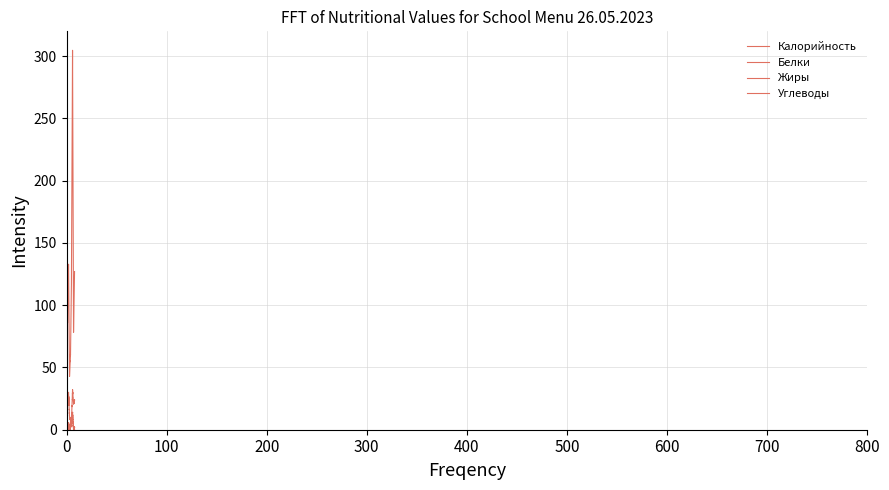

Does the chart have visible grid lines?

Yes